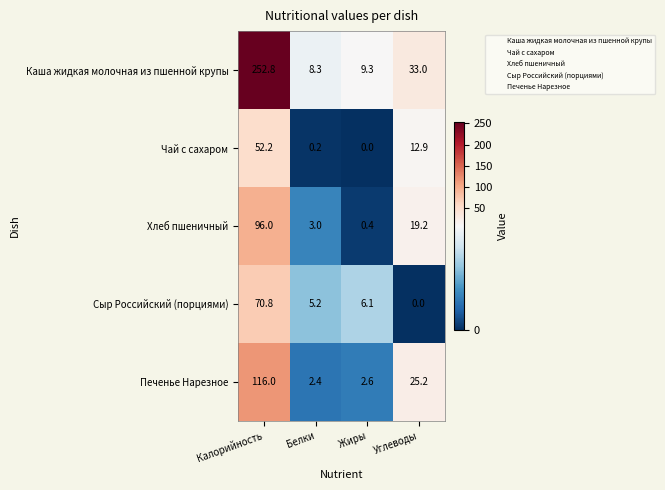

Which category has the lowest value in the Печенье Нарезное series?

Белки